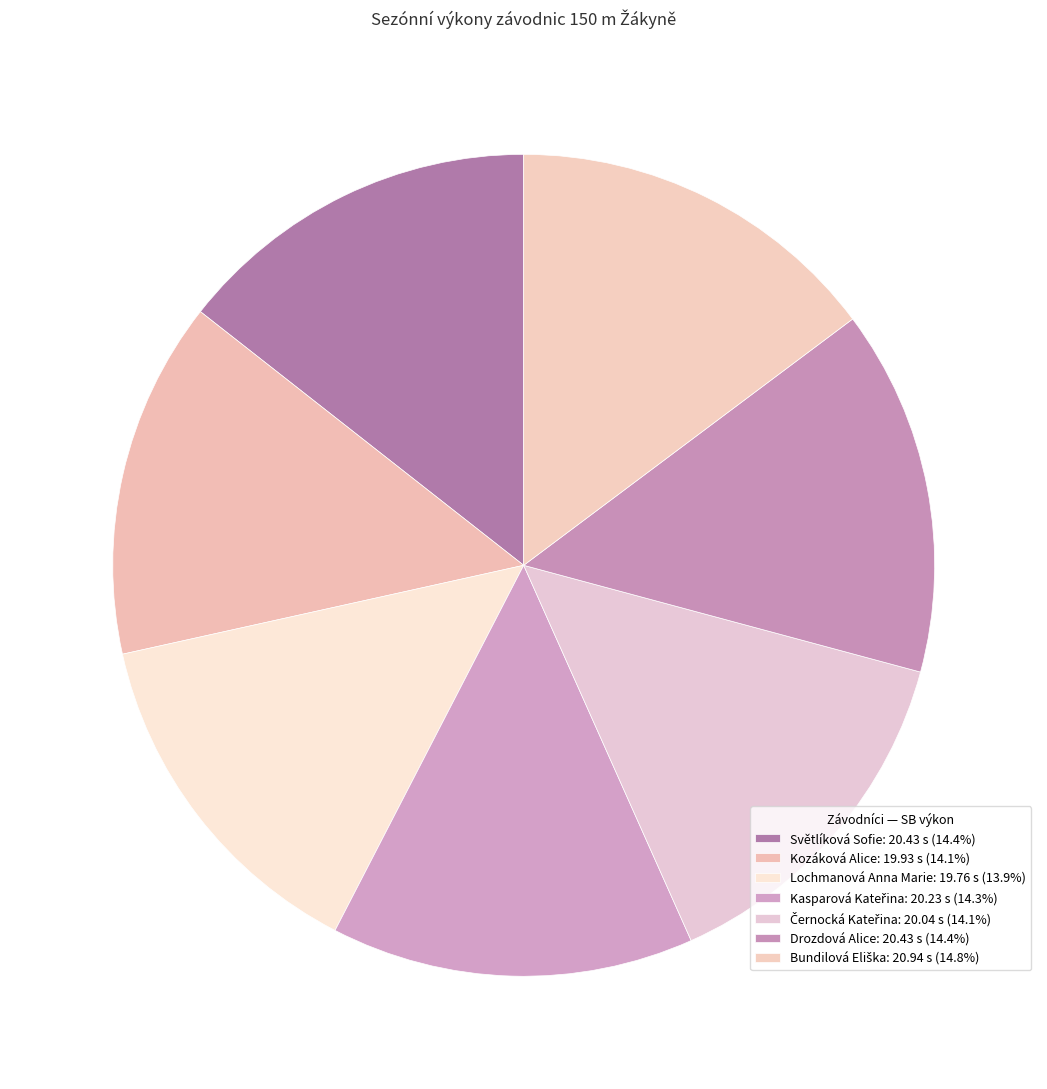

Is it true that Kozáková Alice is 8% of the pie?

False